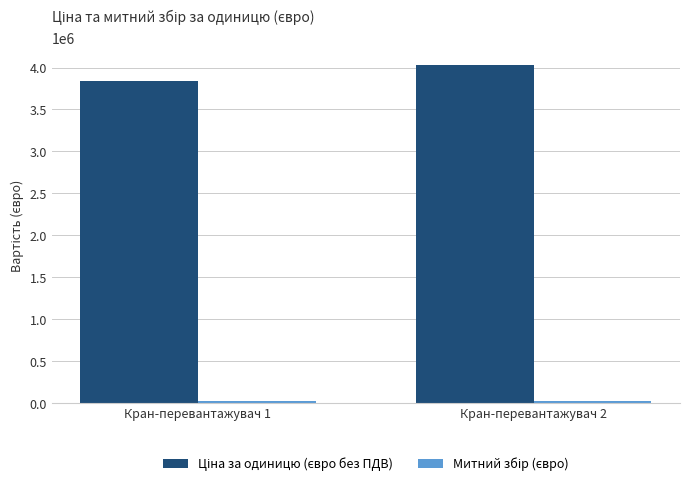

At which category is the sum across all series the highest?

Кран-перевантажувач 2